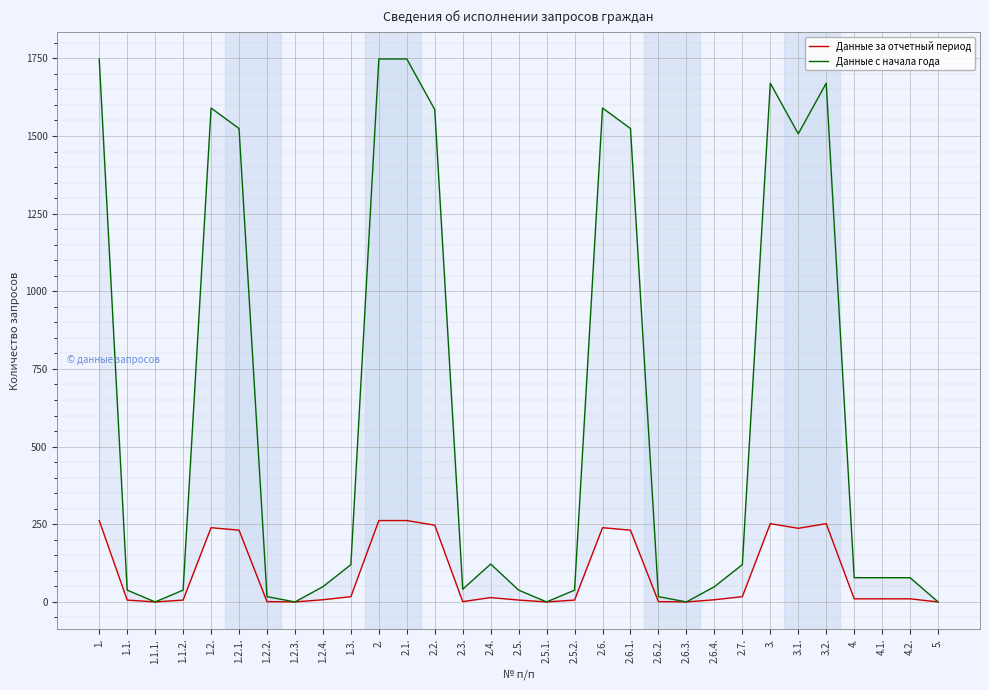

Which series has the widest spread of values?

Данные с начала года